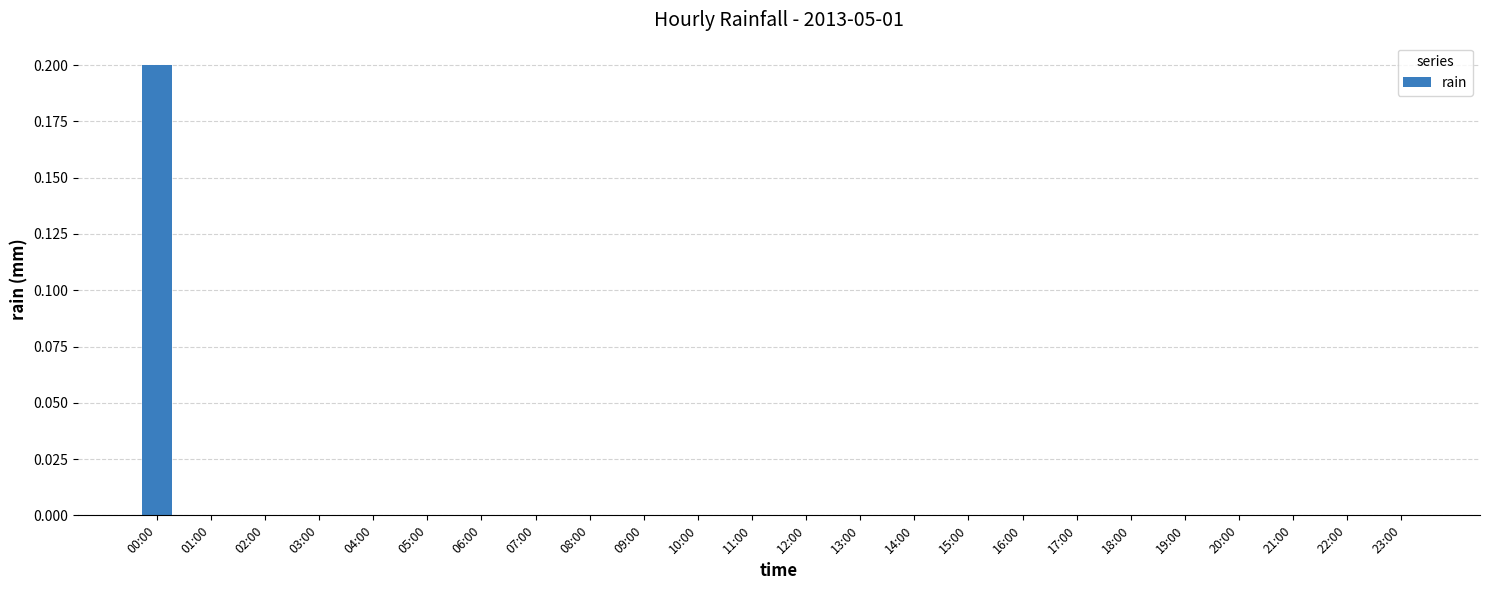

Count the number of data series in this chart.

1